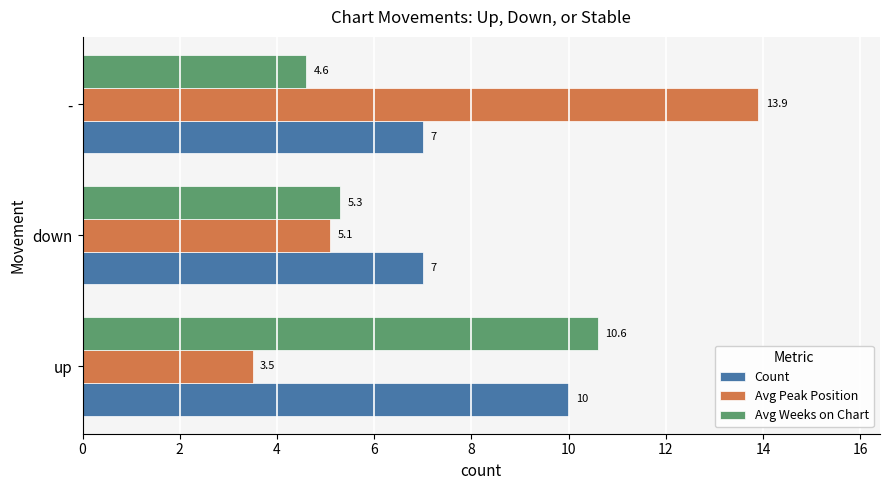

Which series has the largest total across all categories?

Count